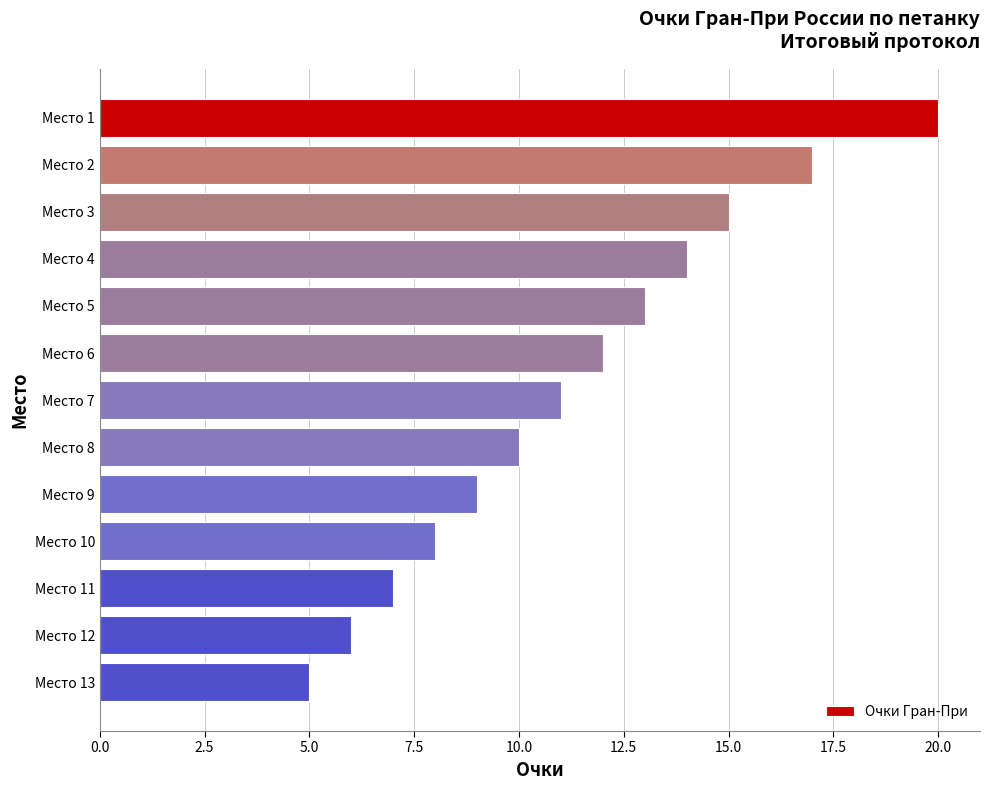

Reading bottom to top, extract all data points from this chart.

5	6	7	8	9	10	11	12	13	14	15	17	20